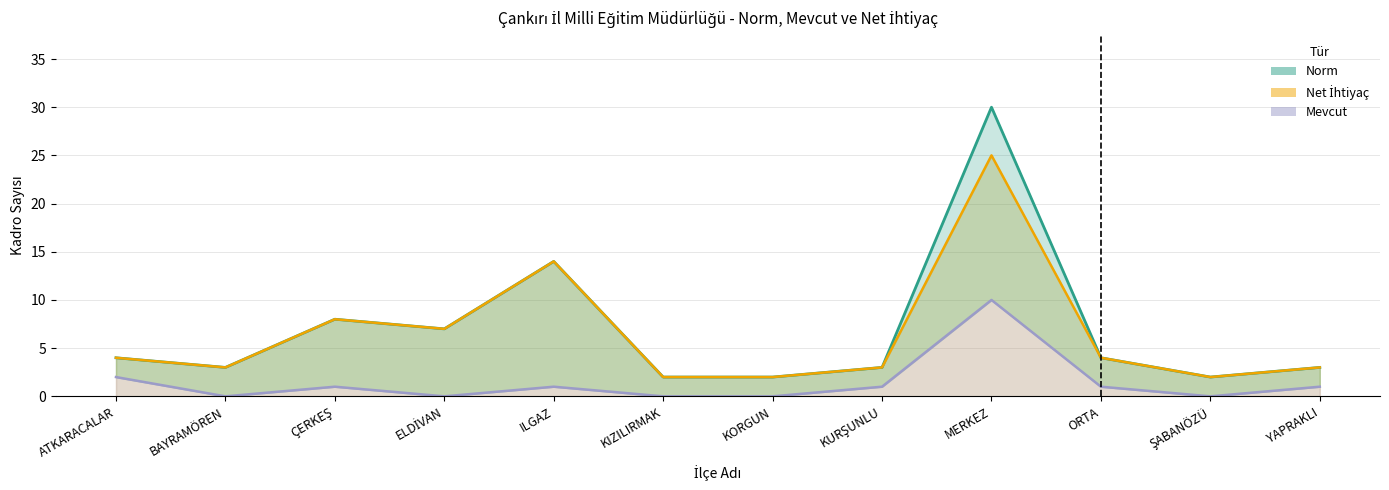

Rank the categories by value from lowest to highest.

KIZILIRMAK, KORGUN, ŞABANÖZÜ, BAYRAMÖREN, KURŞUNLU, YAPRAKLI, ATKARACALAR, ORTA, ELDİVAN, ÇERKEŞ, ILGAZ, MERKEZ